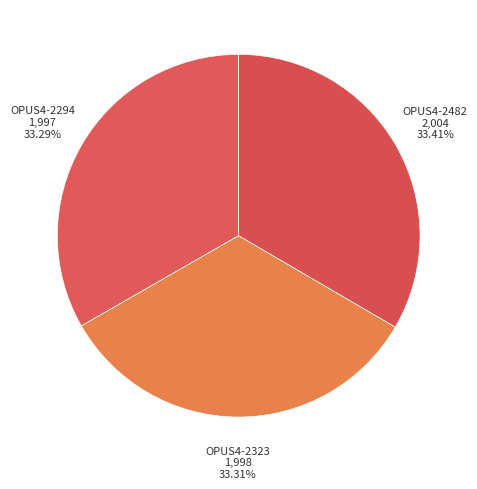

How many segments does this pie chart have?

3